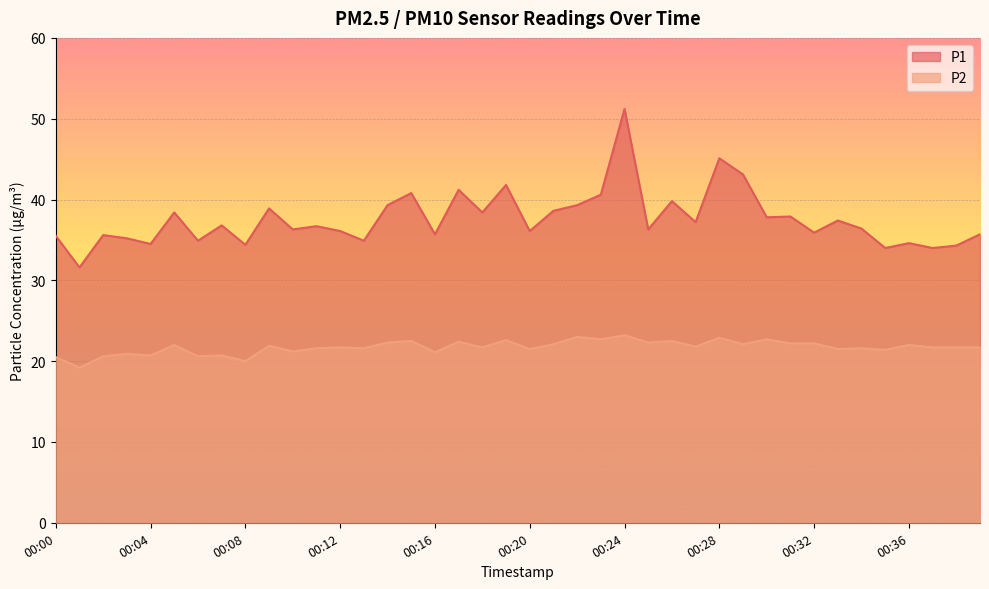

What is the maximum value for P1?

51.2